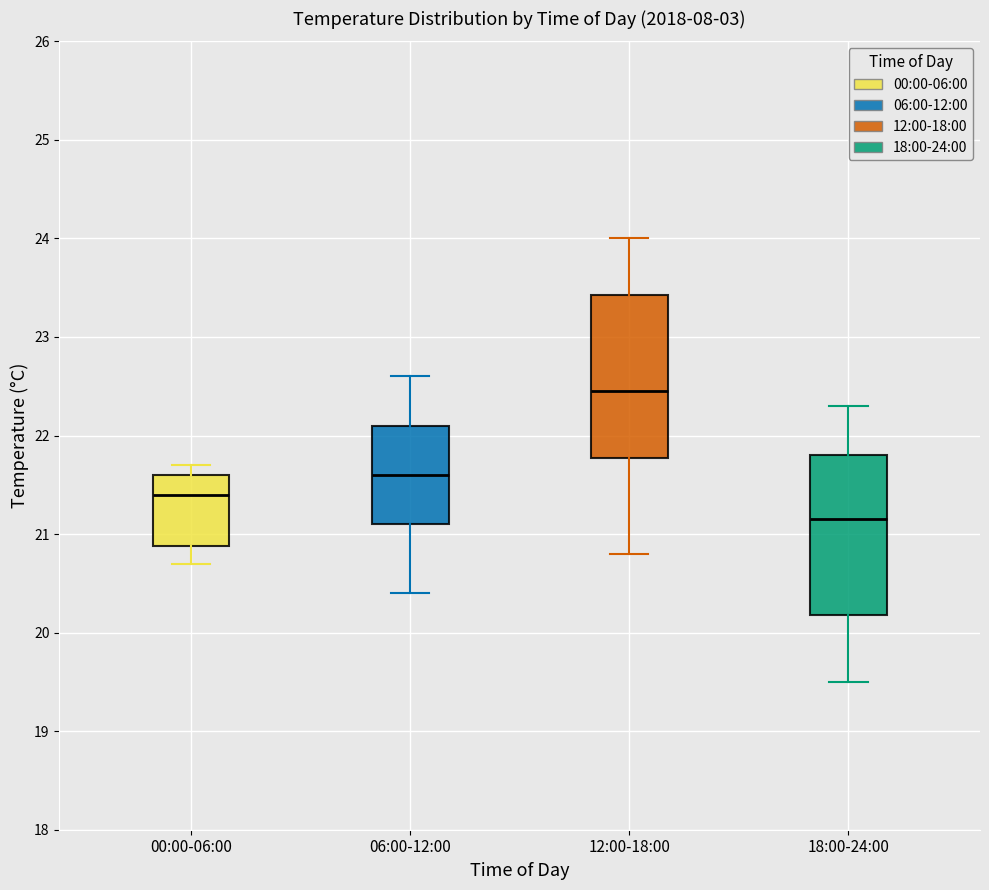

Where is the upper edge of the box for 18:00-24:00 on the y-axis? The values are not printed on the chart, so give them approximately, as read against the axis.

21.8